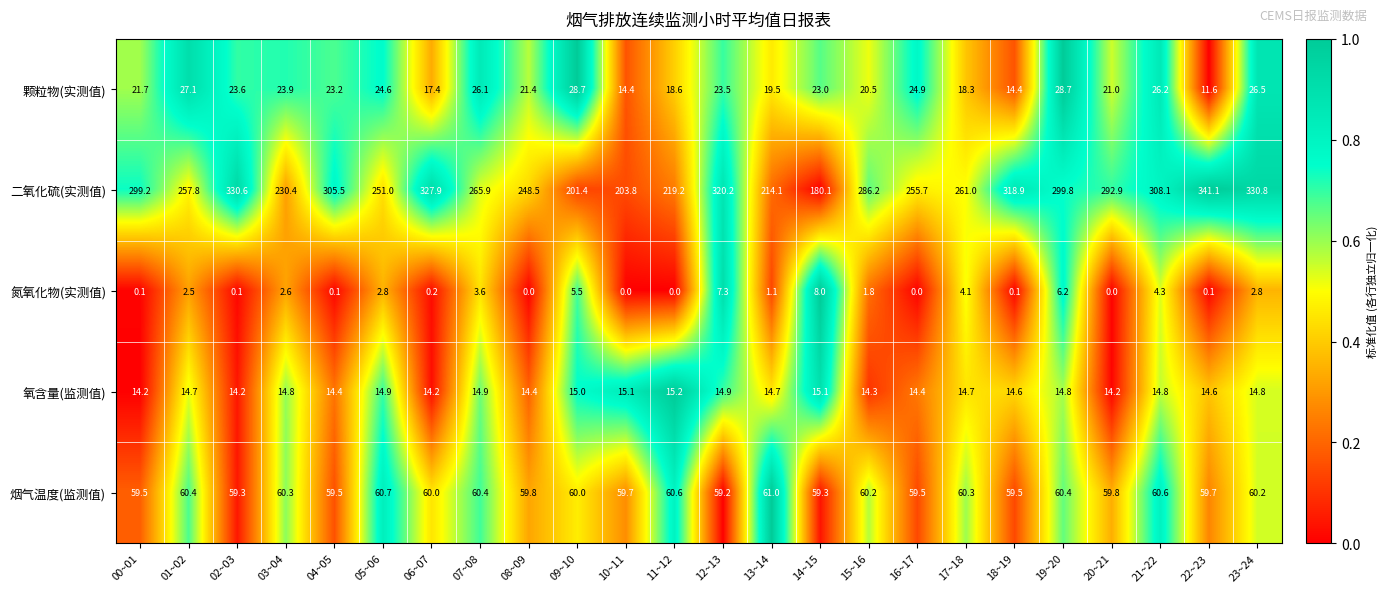

At 05~06, list the series in order from largest to smallest.

二氧化硫(实测值), 烟气温度(监测值), 颗粒物(实测值), 氧含量(监测值), 氮氧化物(实测值)